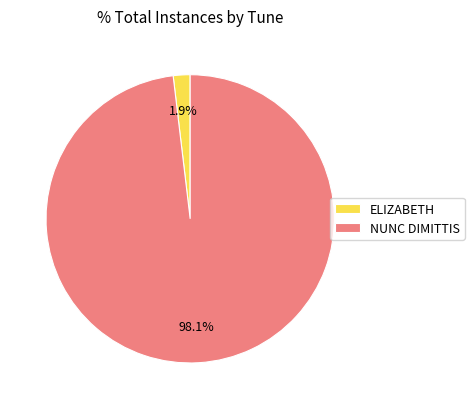

The NUNC DIMITTIS slice represents 98% of the pie. True or false?

True